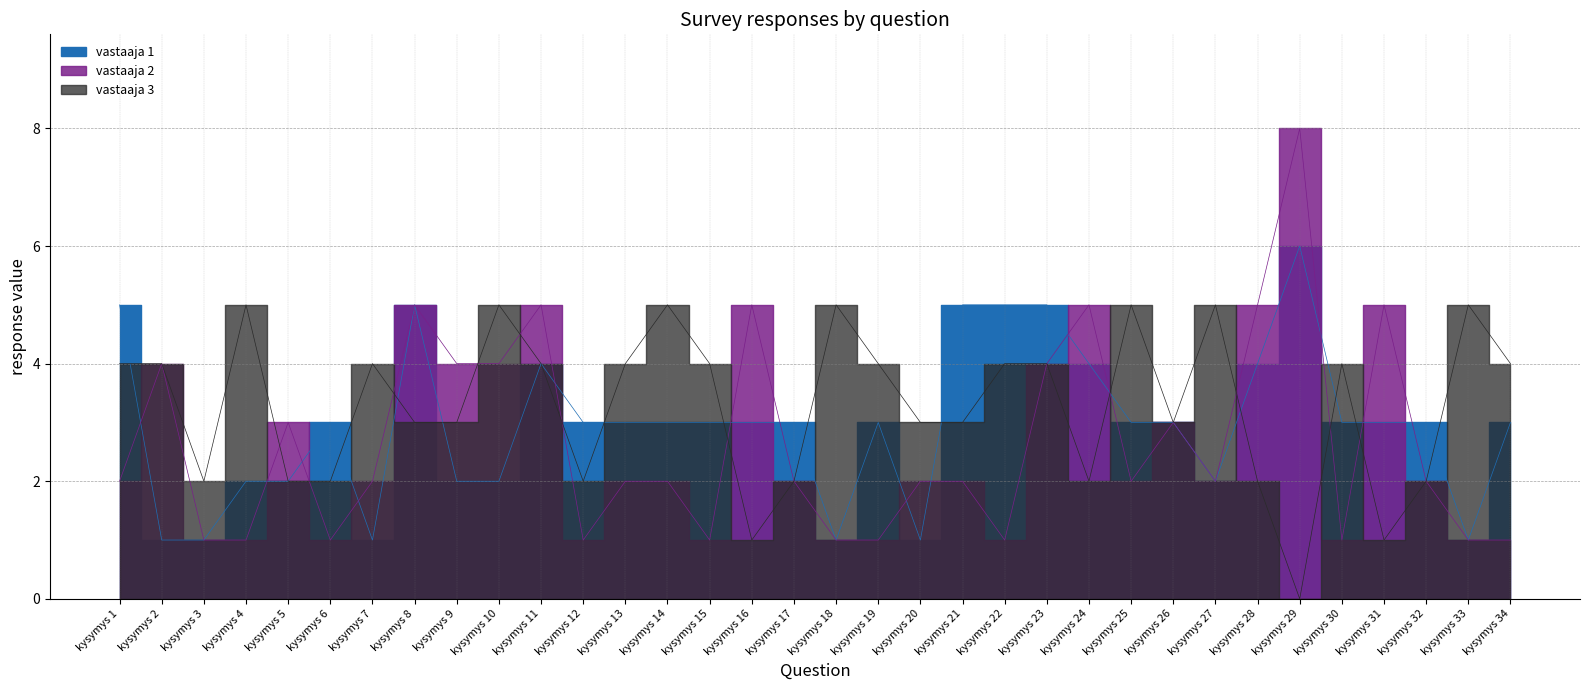

Where is the first local minimum for vastaaja 1?

kysymys 7